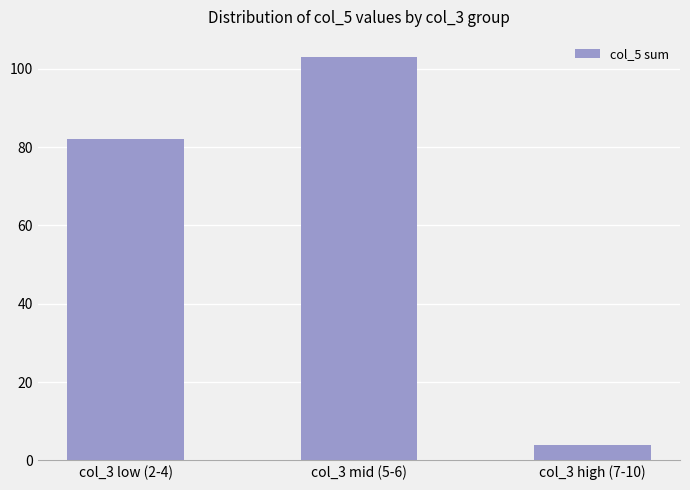

Does the chart contain any negative values?

No